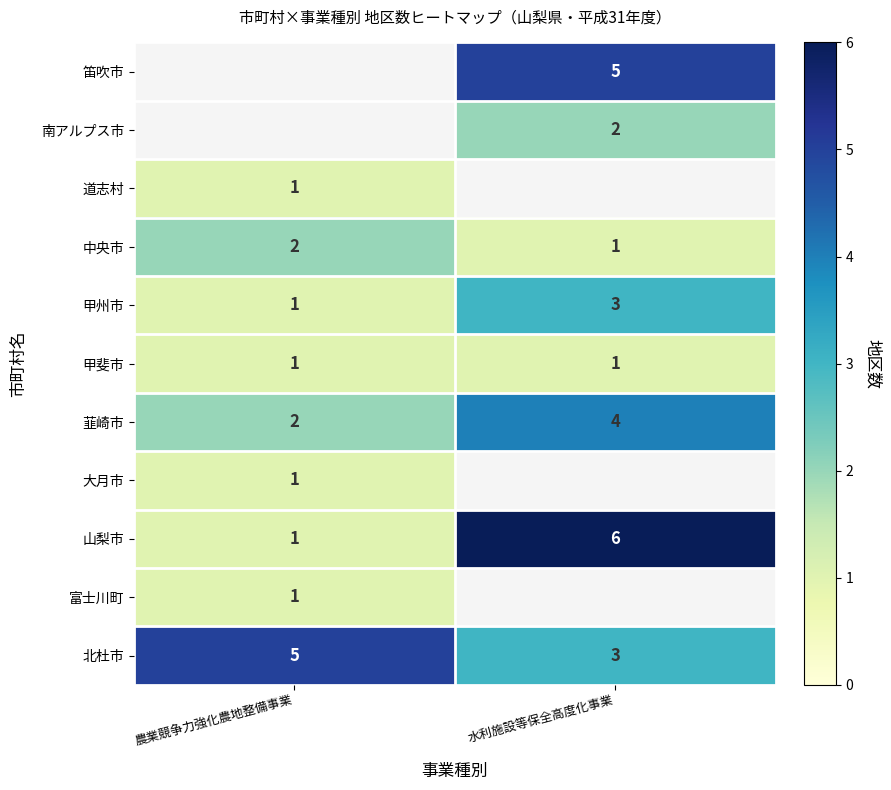

What is the sum of the 甲州市 values at 水利施設等保全高度化事業 and 農業競争力強化農地整備事業?

4